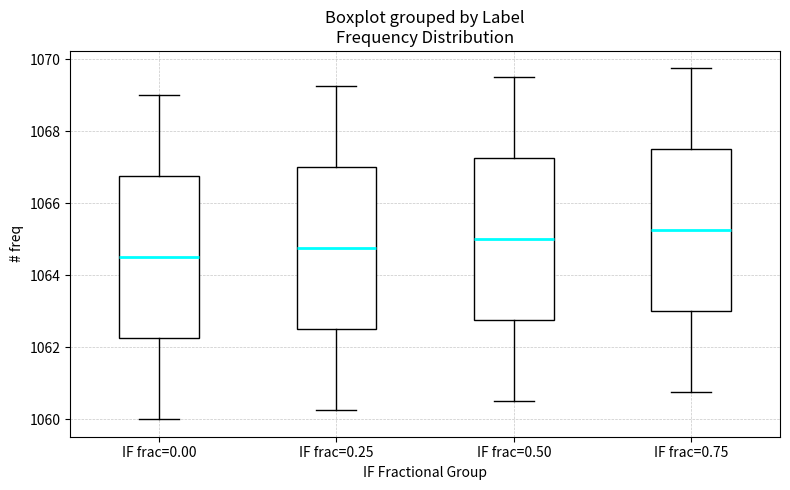

Which box has the highest median line?

IF frac=0.75